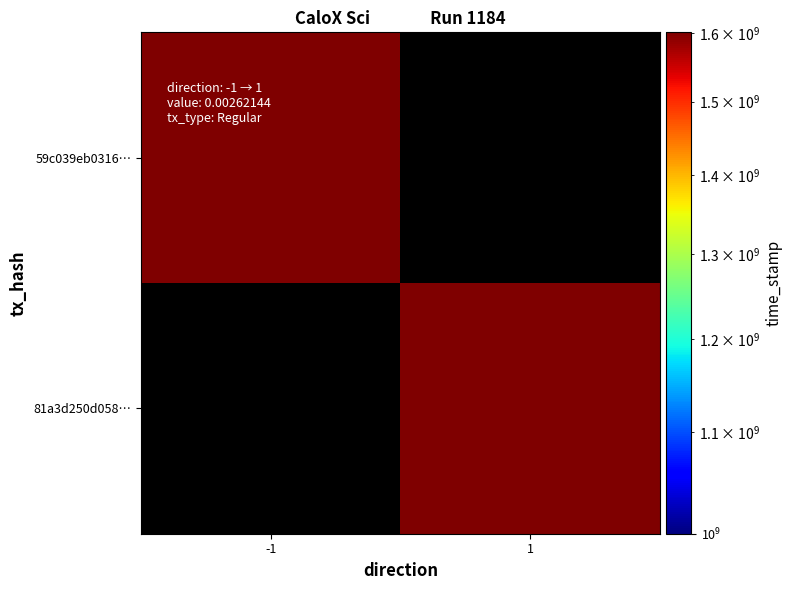

How many values in 59c039eb0316… are above zero?

1